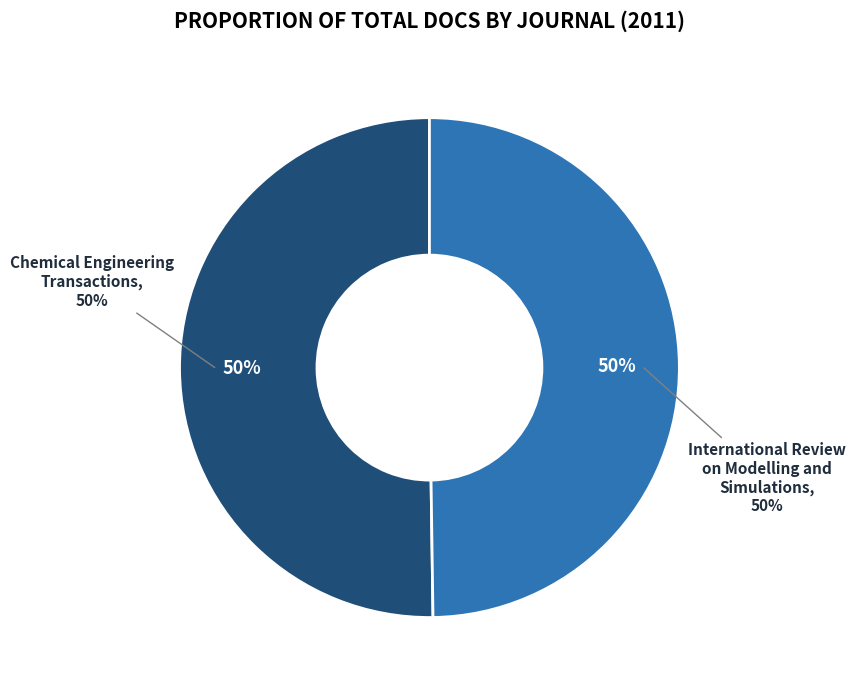

Do Chemical Engineering Transactions and International Review on Modelling and Simulations together represent more than half of the pie?

Yes